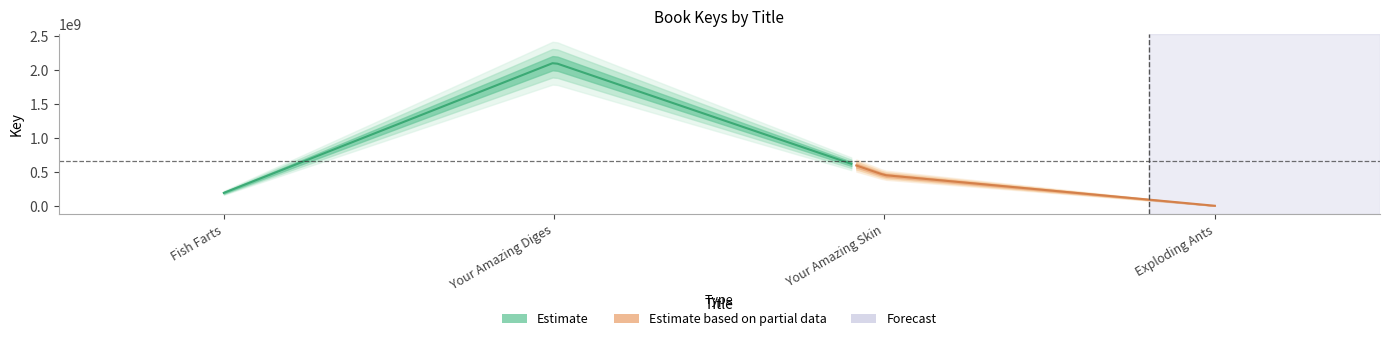

In eBook Key, how many points are higher than both neighbors (excluding endpoints)?

1